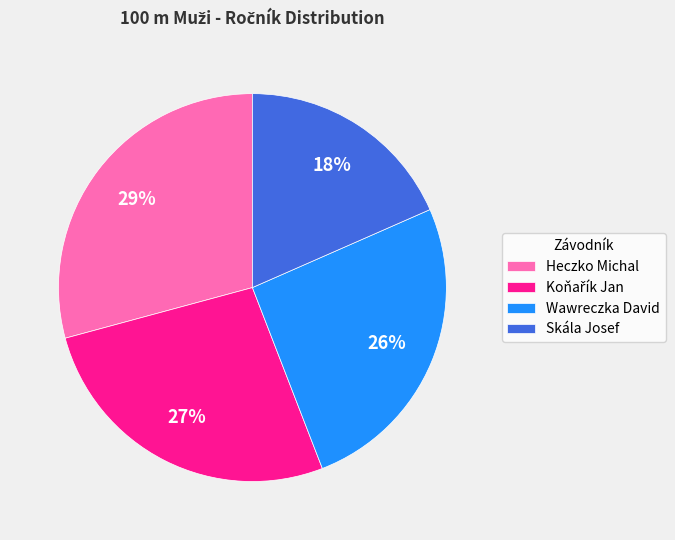

Between Heczko Michal and Skála Josef, which is larger?

Heczko Michal